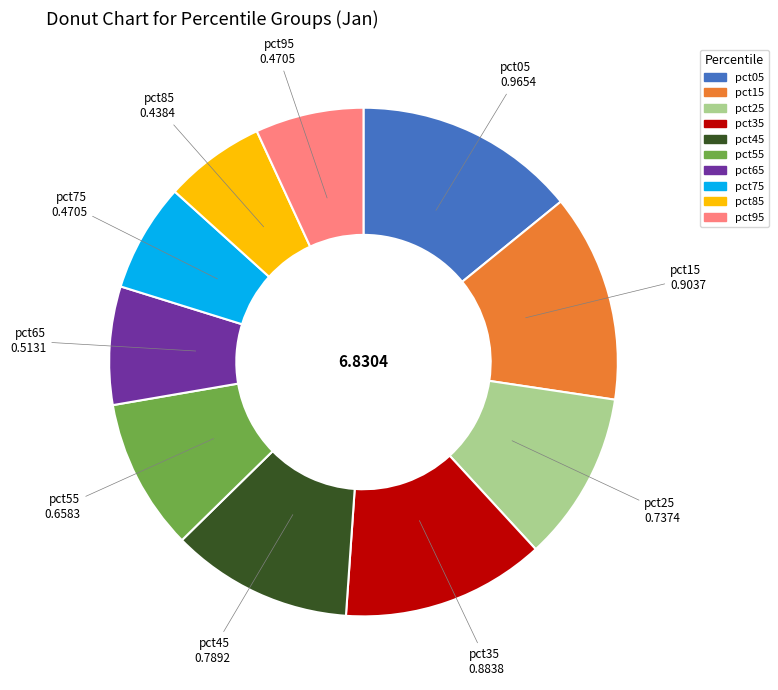

Count the number of slices in the pie.

10